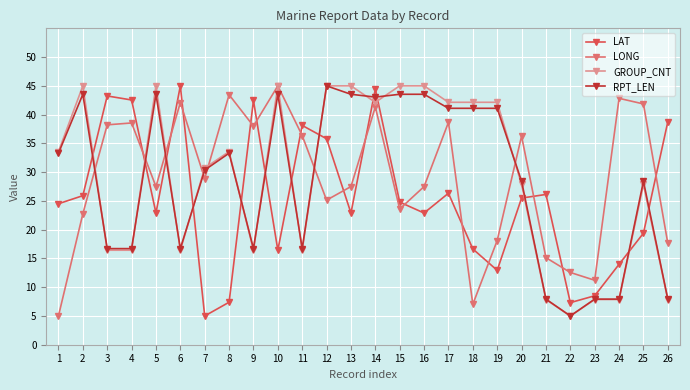

At which category does RPT_LEN reach its first local peak?

2